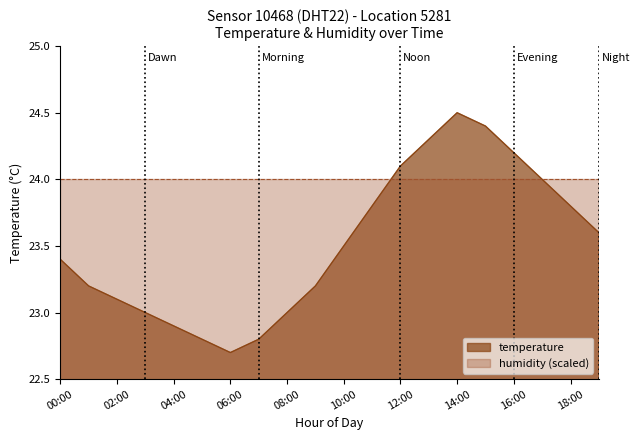

What is the label of the 7th point from the right?

13:00